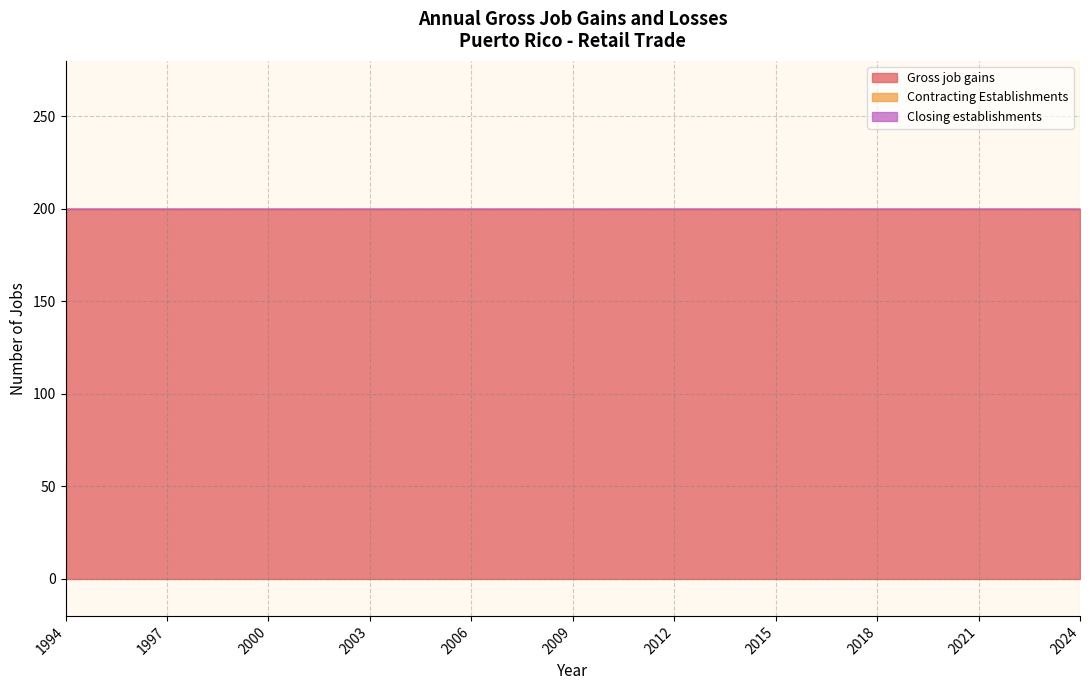

How many lines are shown in the chart?

3